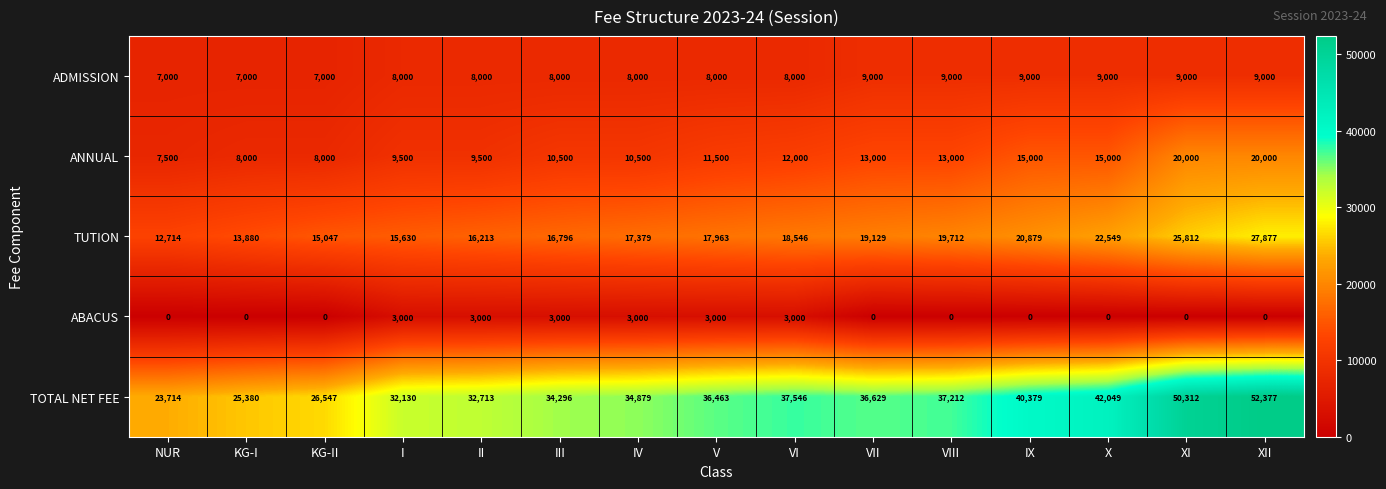

Is the value of ABACUS at X greater than the value of TUTION at XI?

No